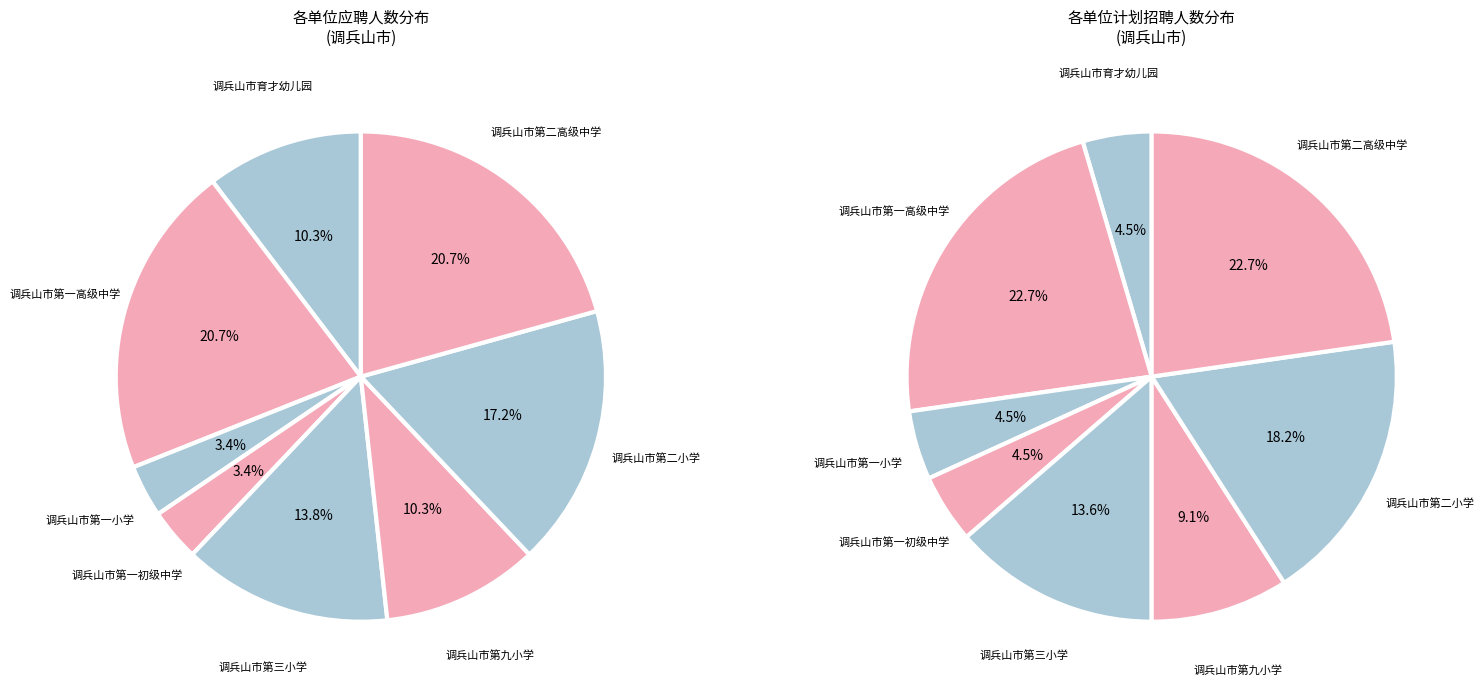

Which has a higher value, 调兵山市第九小学 or 调兵山市第二高级中学?

调兵山市第二高级中学